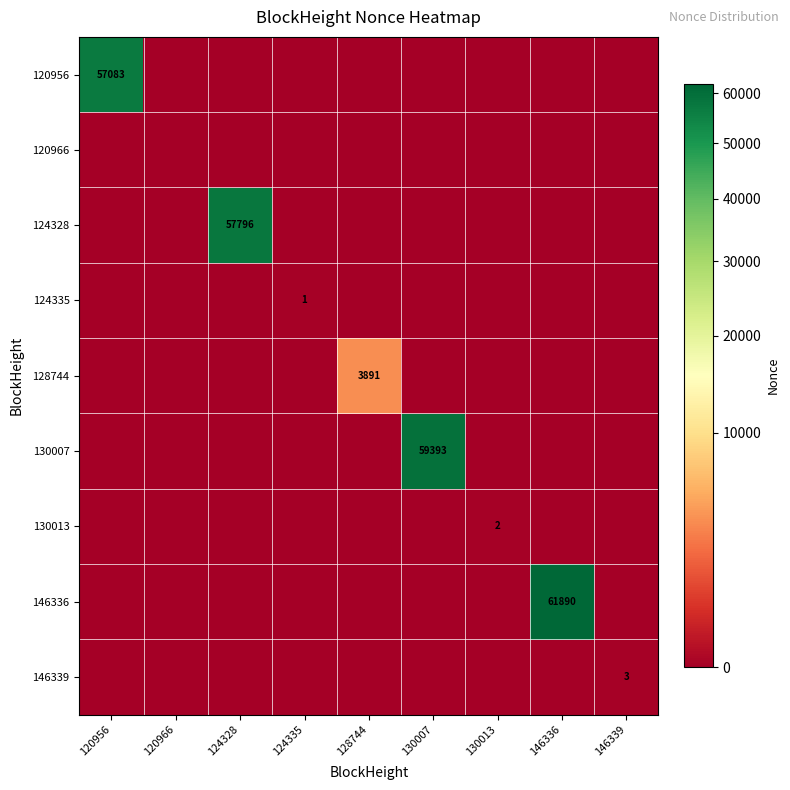

At which category is the sum across all series the highest?

146336